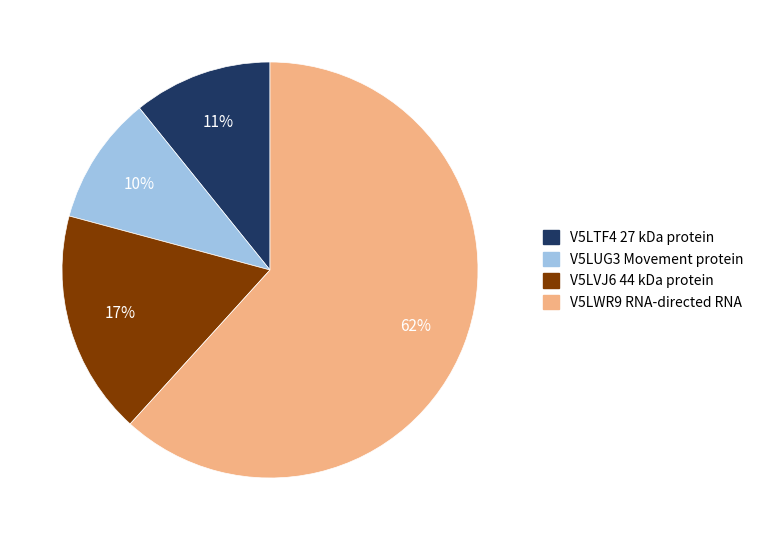

Does V5LWR9 RNA-directed RNA represent more than half of the total?

Yes